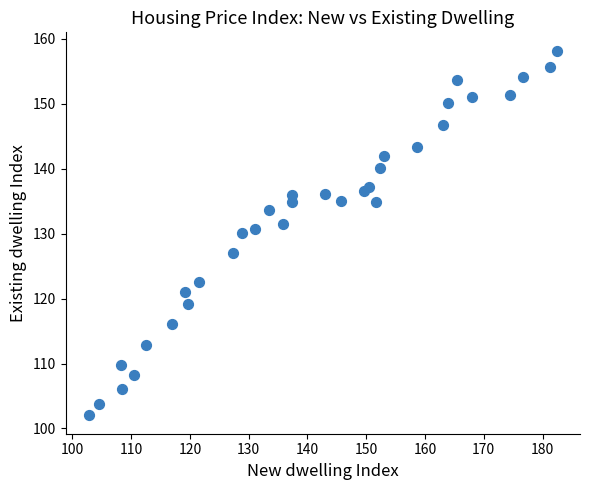

What is the range of X values (max minus min)?

79.6